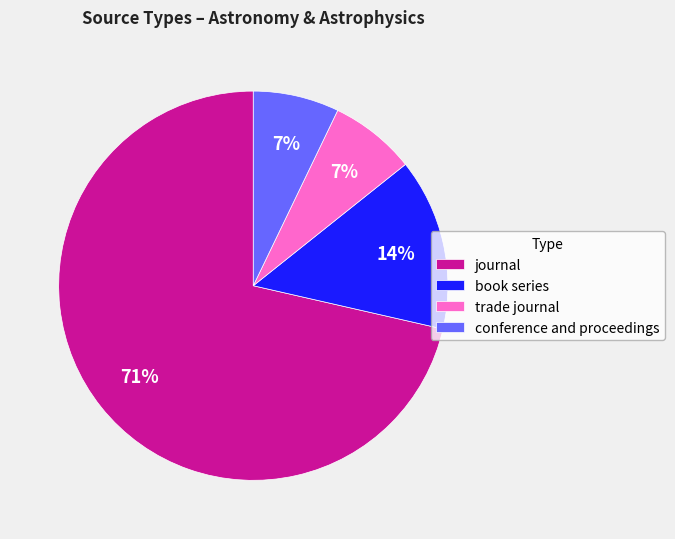

Is there any slice that represents more than half of the pie?

Yes